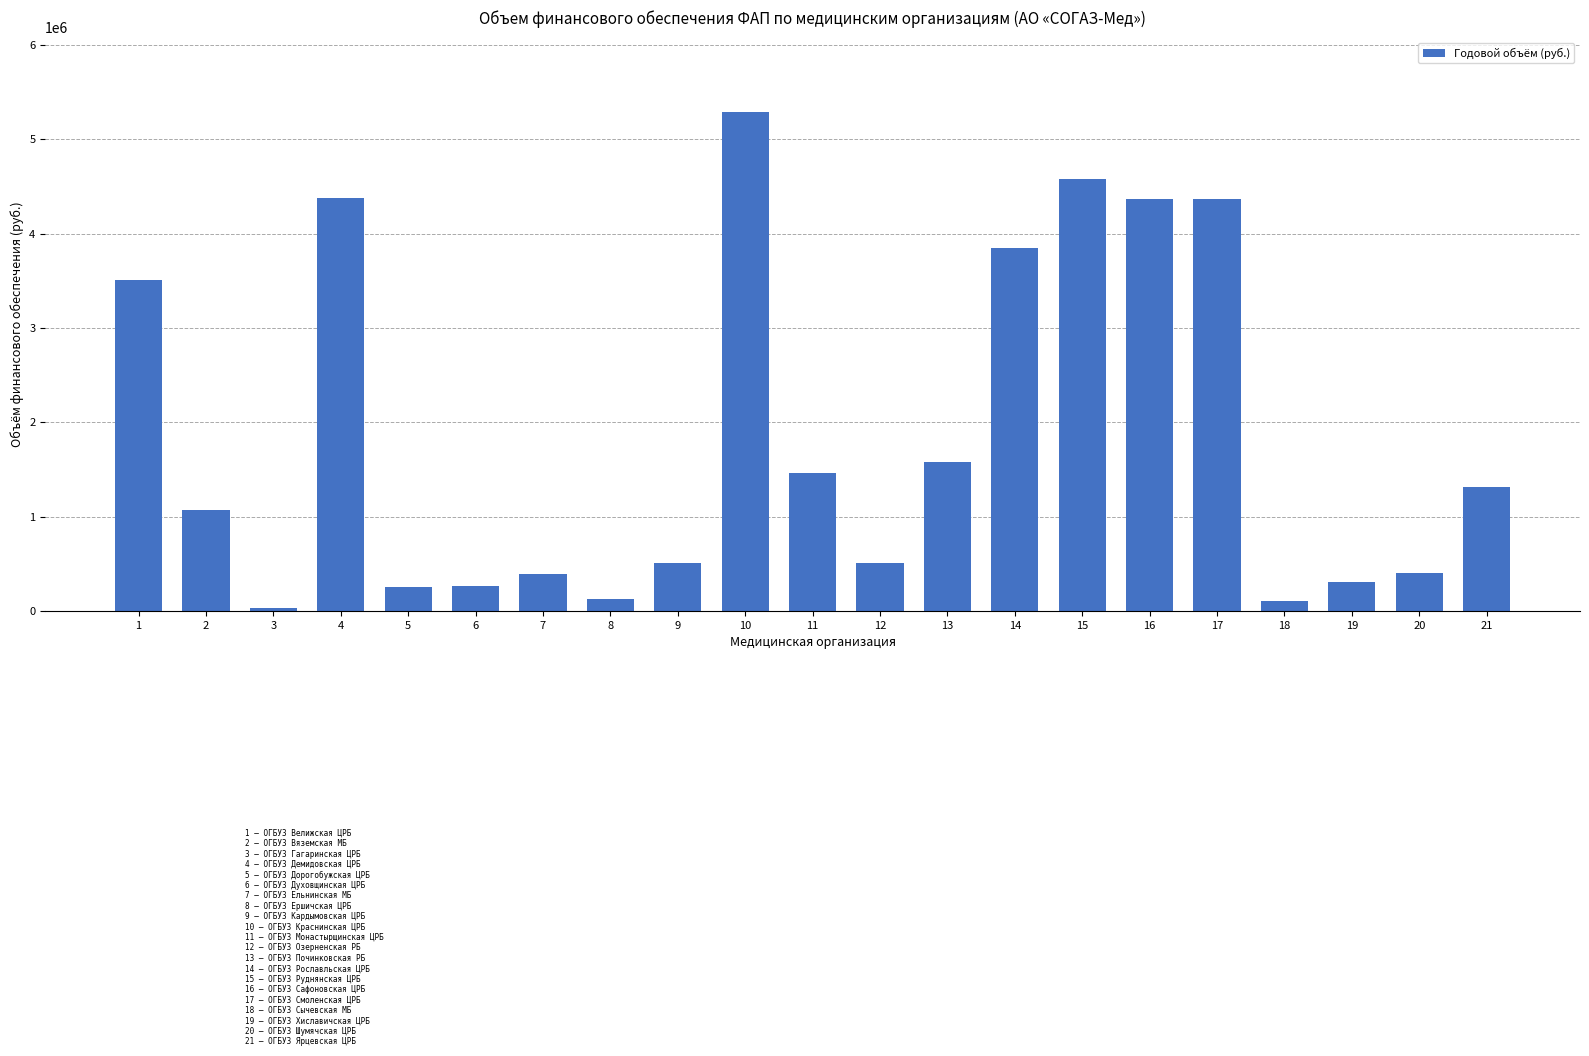

The chart shows a value of 164937.4 at 9. True or false?

False